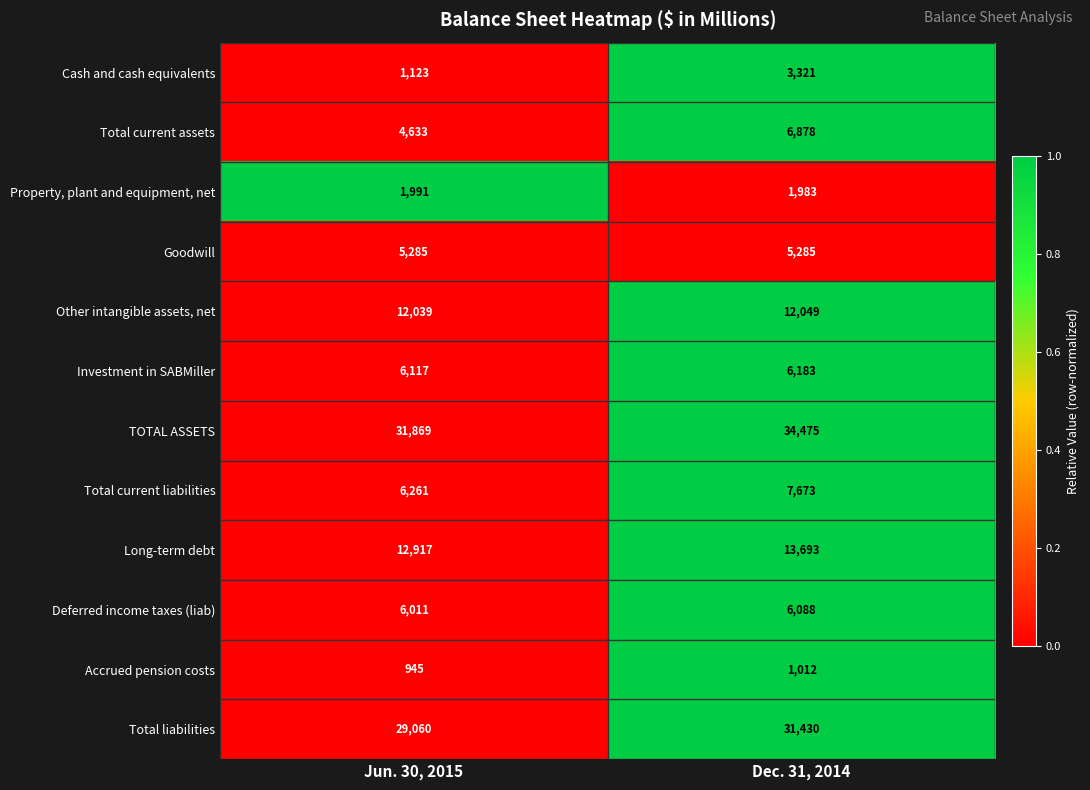

What is the total value across all series at Dec. 31, 2014?

130070